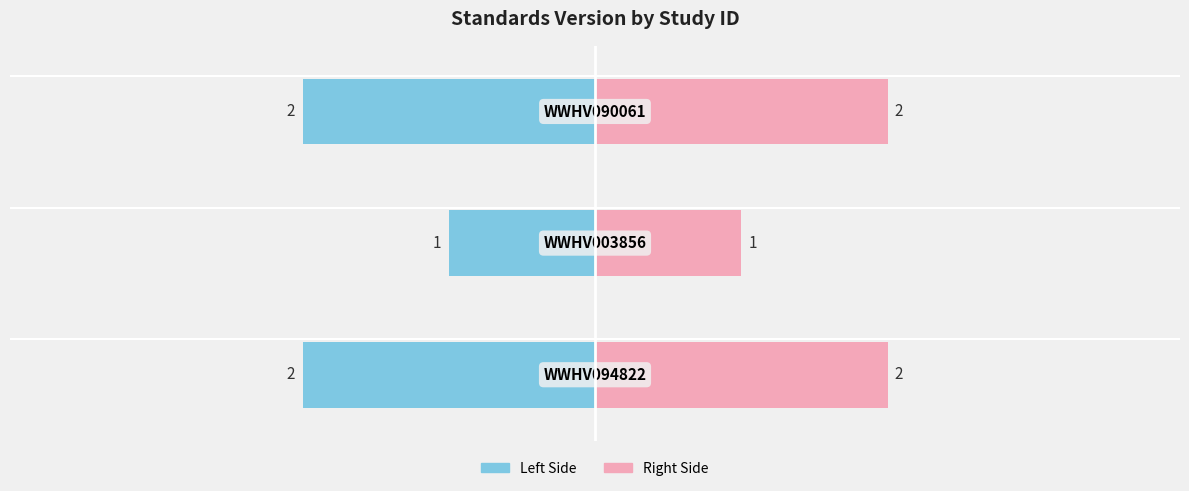

What is the minimum value for Standards Version (Right)?

1